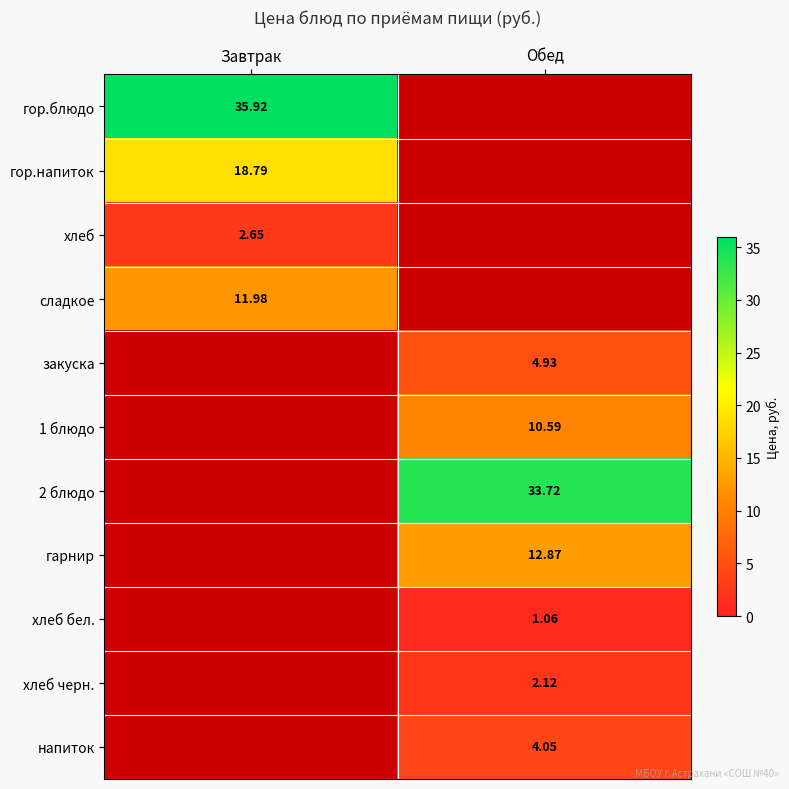

Is the value of закуска at Обед greater than the value of хлеб бел. at Завтрак?

No